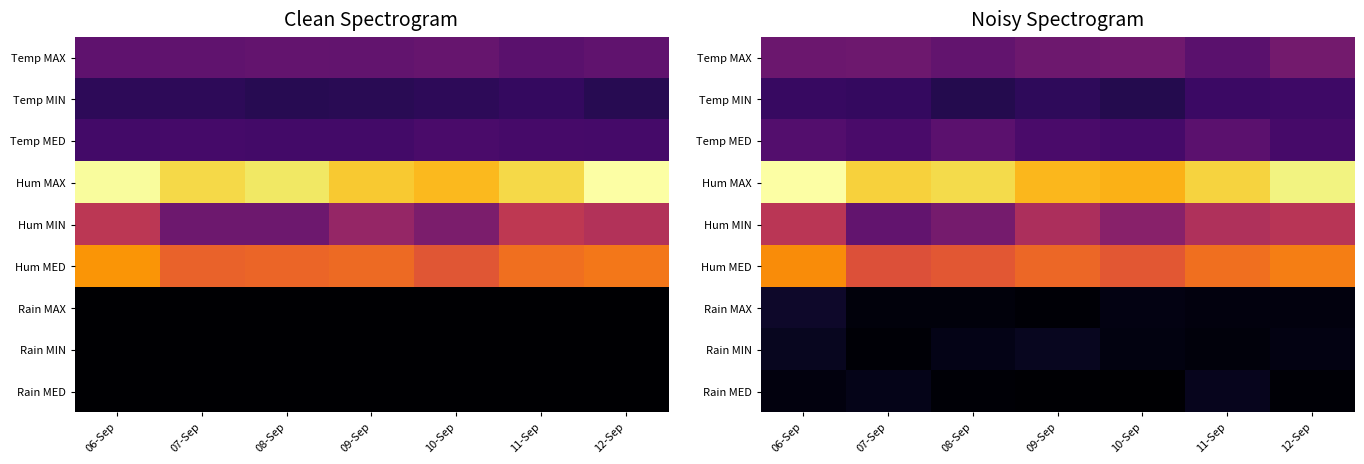

What is the approximate value of Hum MIN at 06-Sep?

46.4